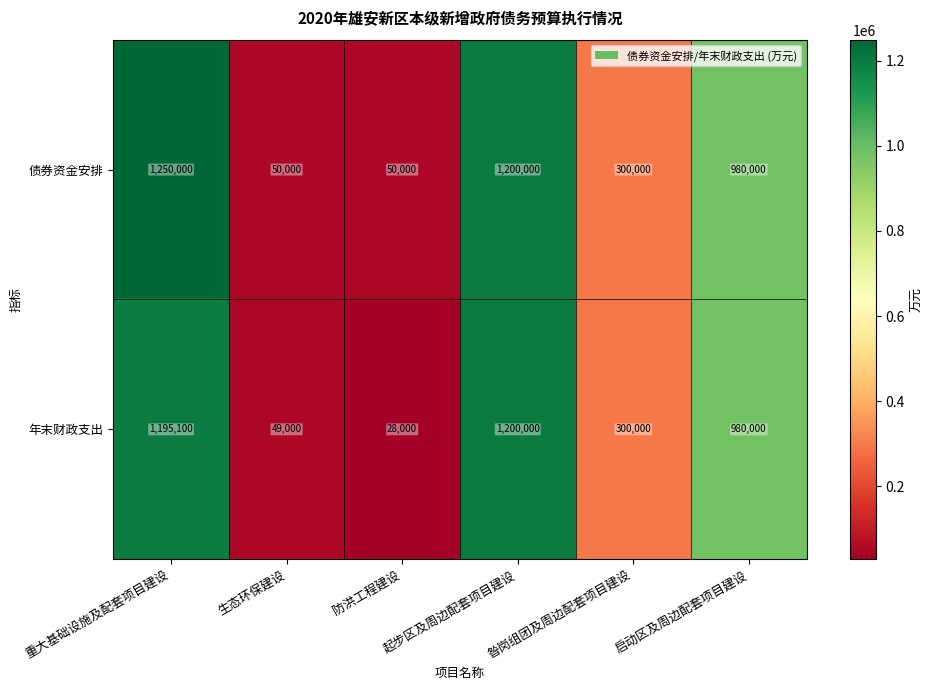

At which label is 年末财政支出 closest to 614000?

昝岗组团及周边配套项目建设